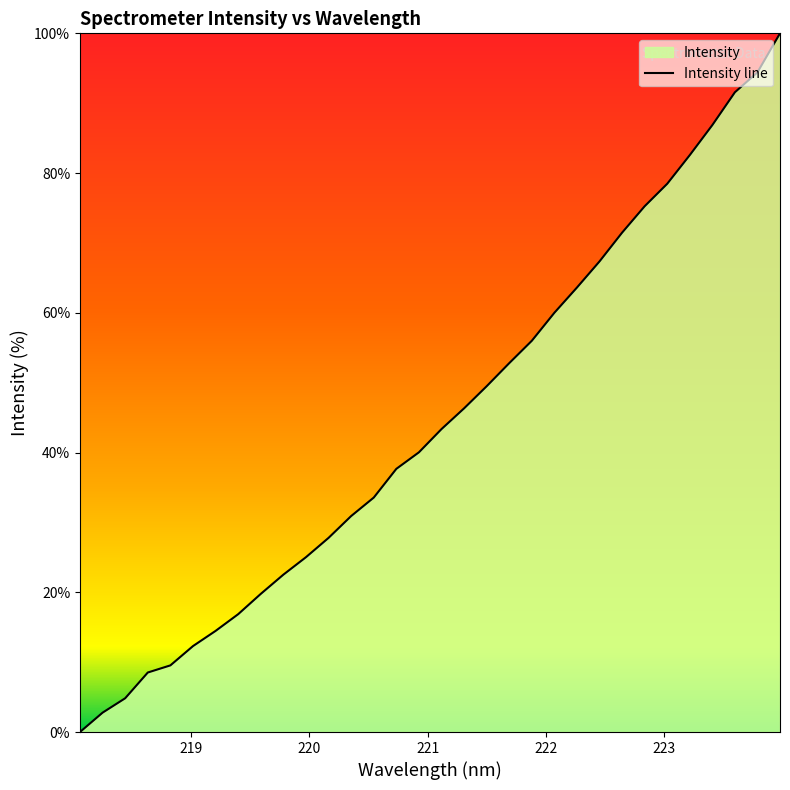

How many data points does each series have?

32